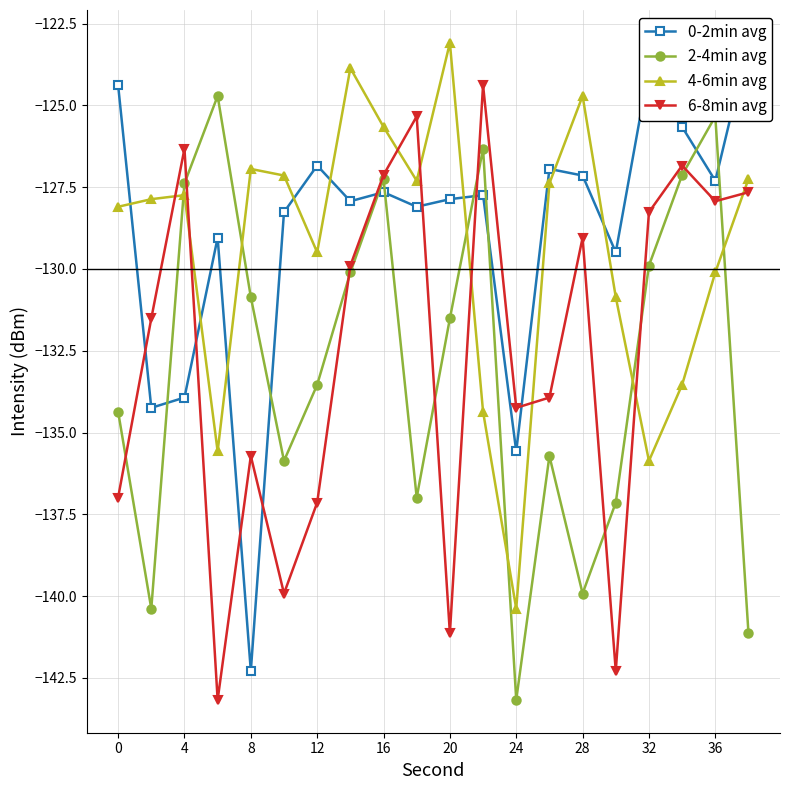

The value of 2-4min avg at 16 is -127.2. True or false?

True